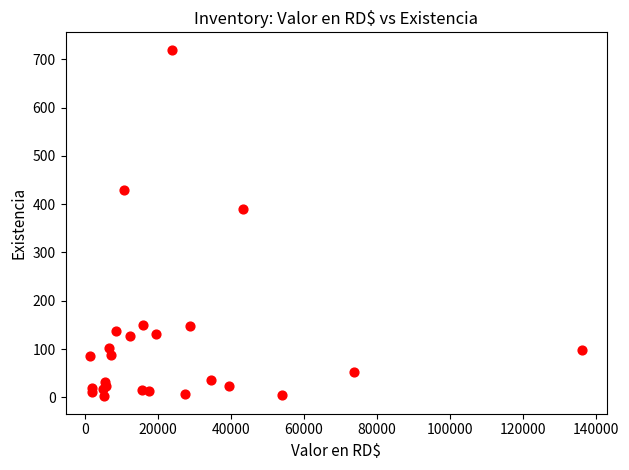

What Y value in the scatter plot is closest to 361?

390